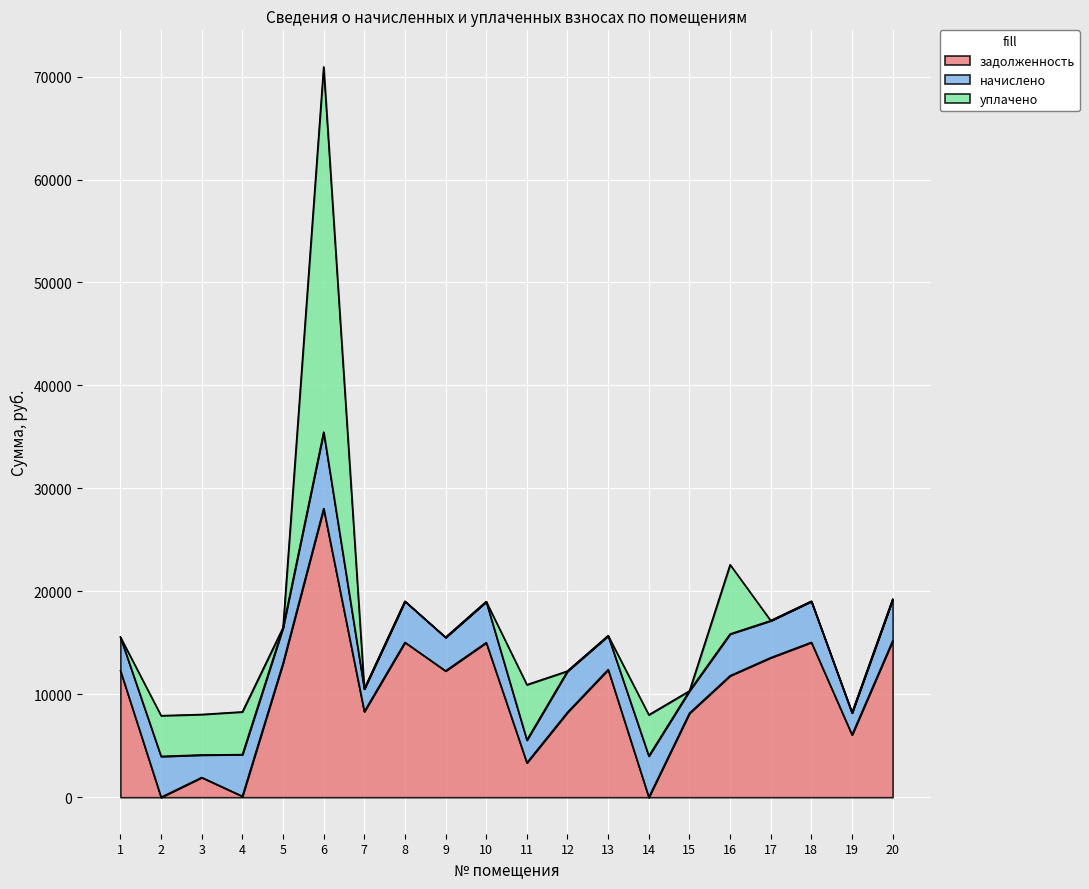

At which category is the sum across all series the highest?

6